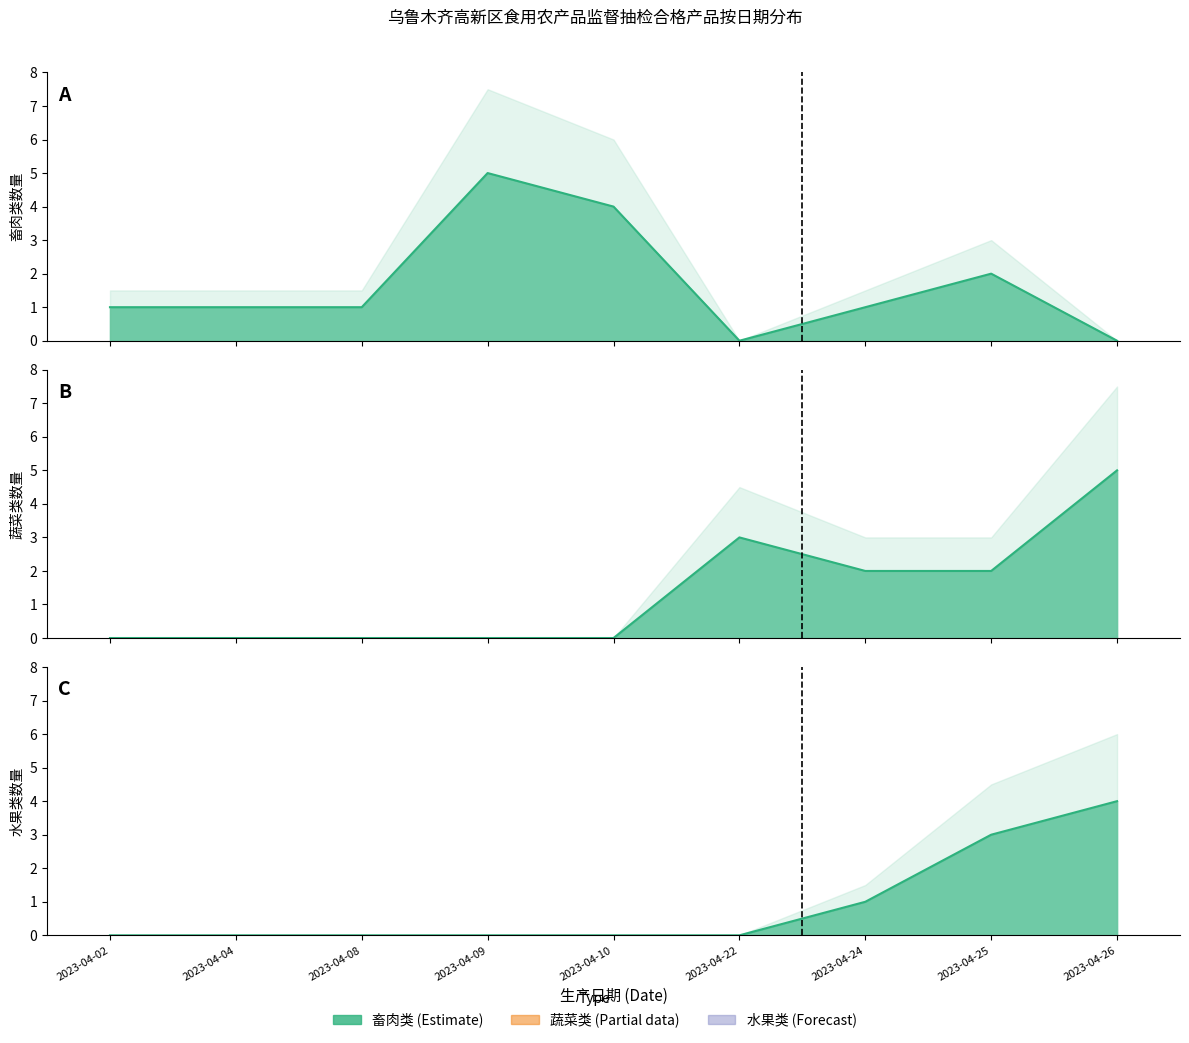

How many distinct data groups are displayed?

3